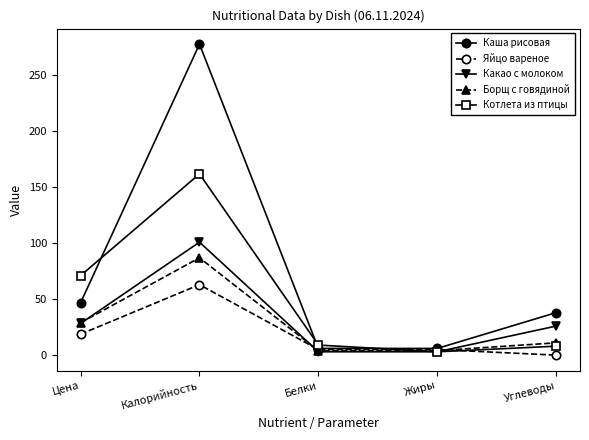

What is the difference between the maximum and second lowest values in the Яйцо вареное series?

58.0